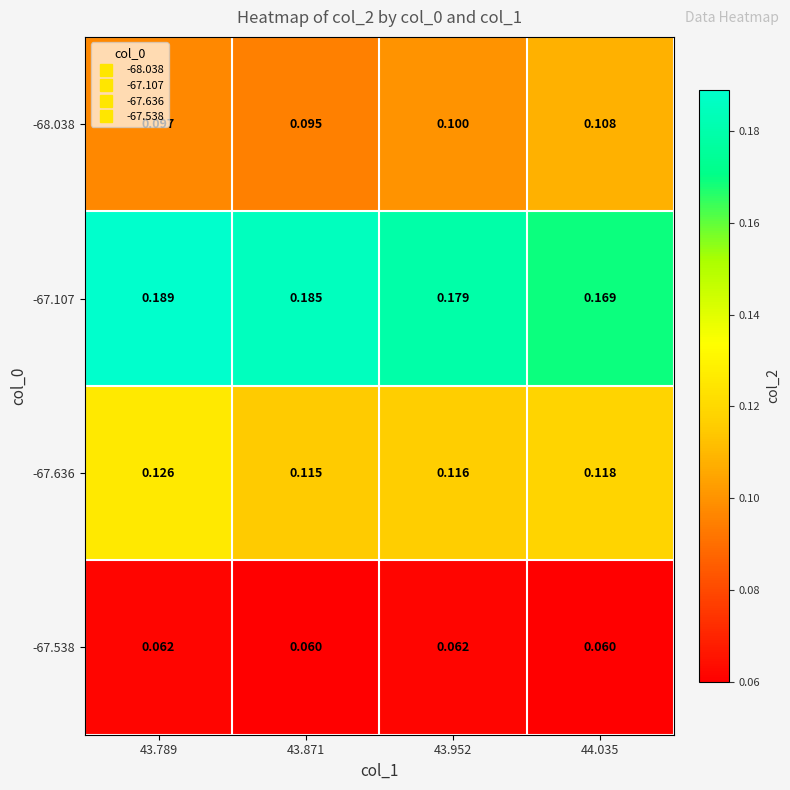

Count the number of categories in the chart.

4